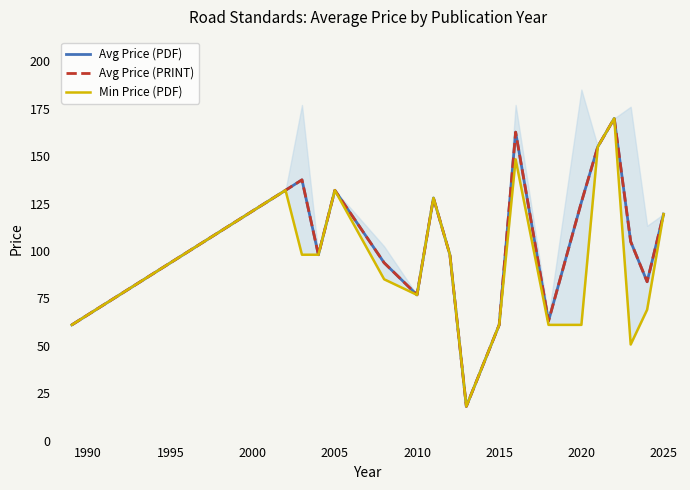

What is the average value of the Avg Price (PDF) series?

106.3